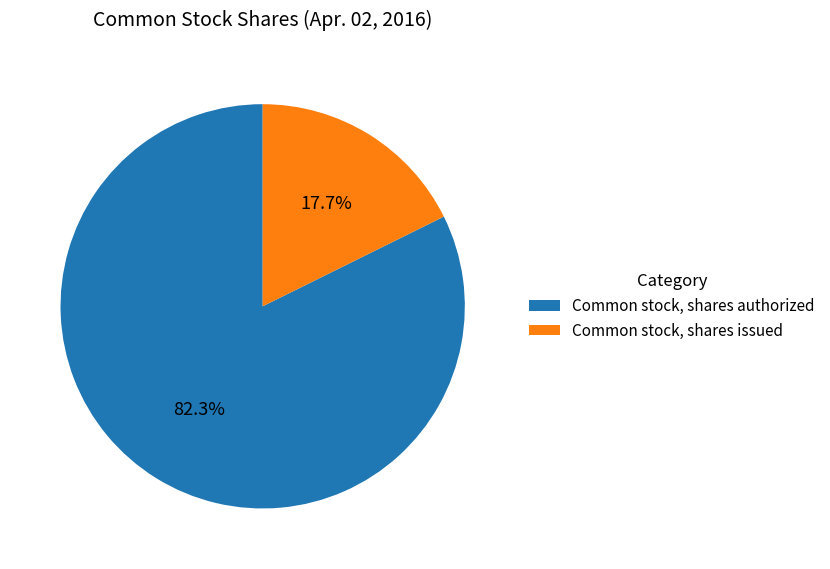

Which slice represents more than half of the pie?

Common stock, shares authorized